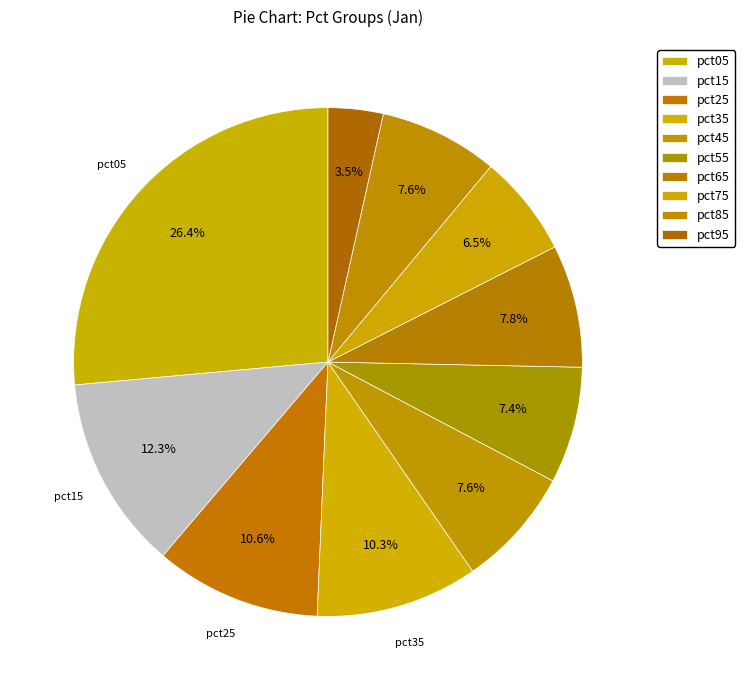

How many segments does this pie chart have?

10